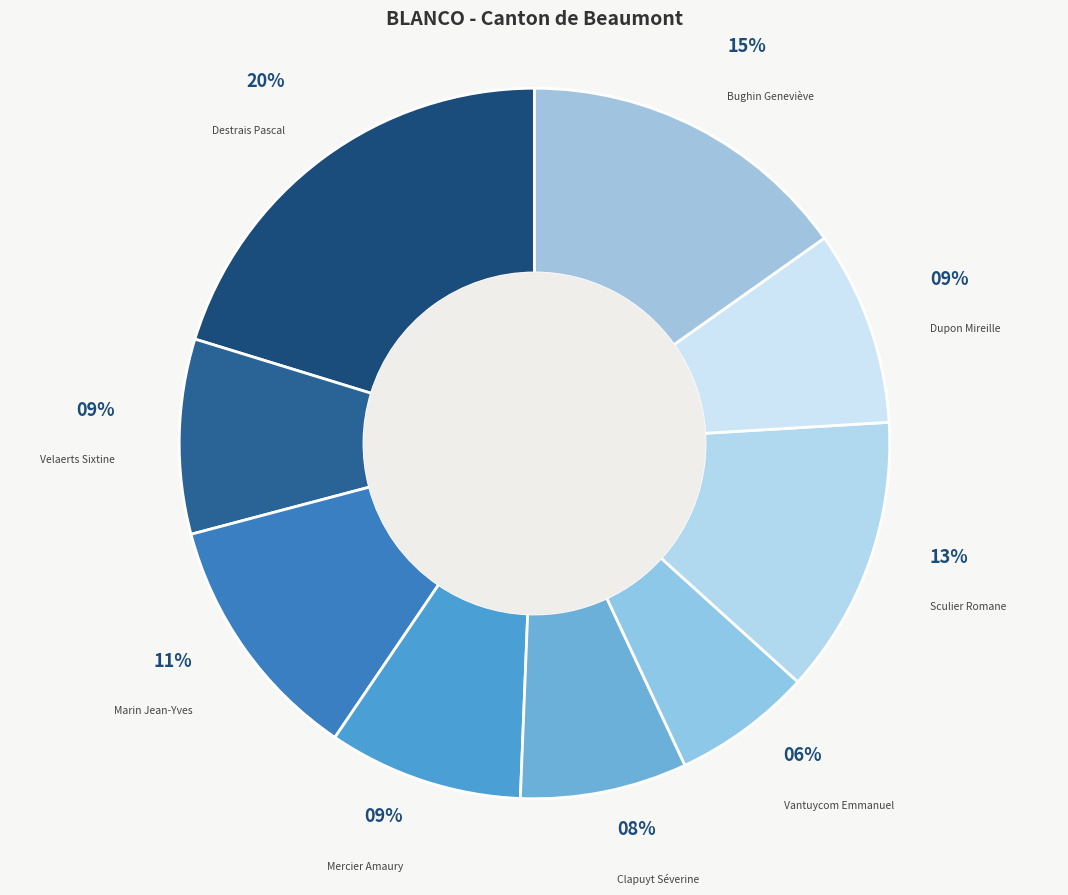

To the nearest percent, what percentage of the pie is Marin Jean-Yves?

11%